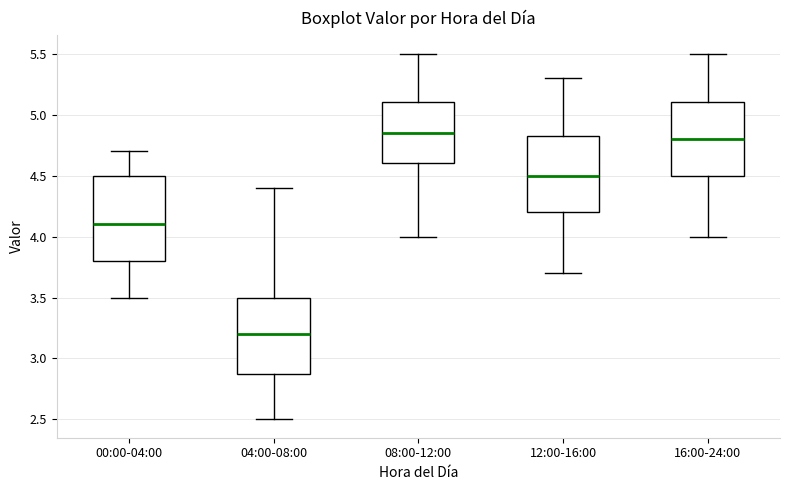

Comparing the boxes themselves (not the whiskers), which one is the tallest?

00:00-04:00